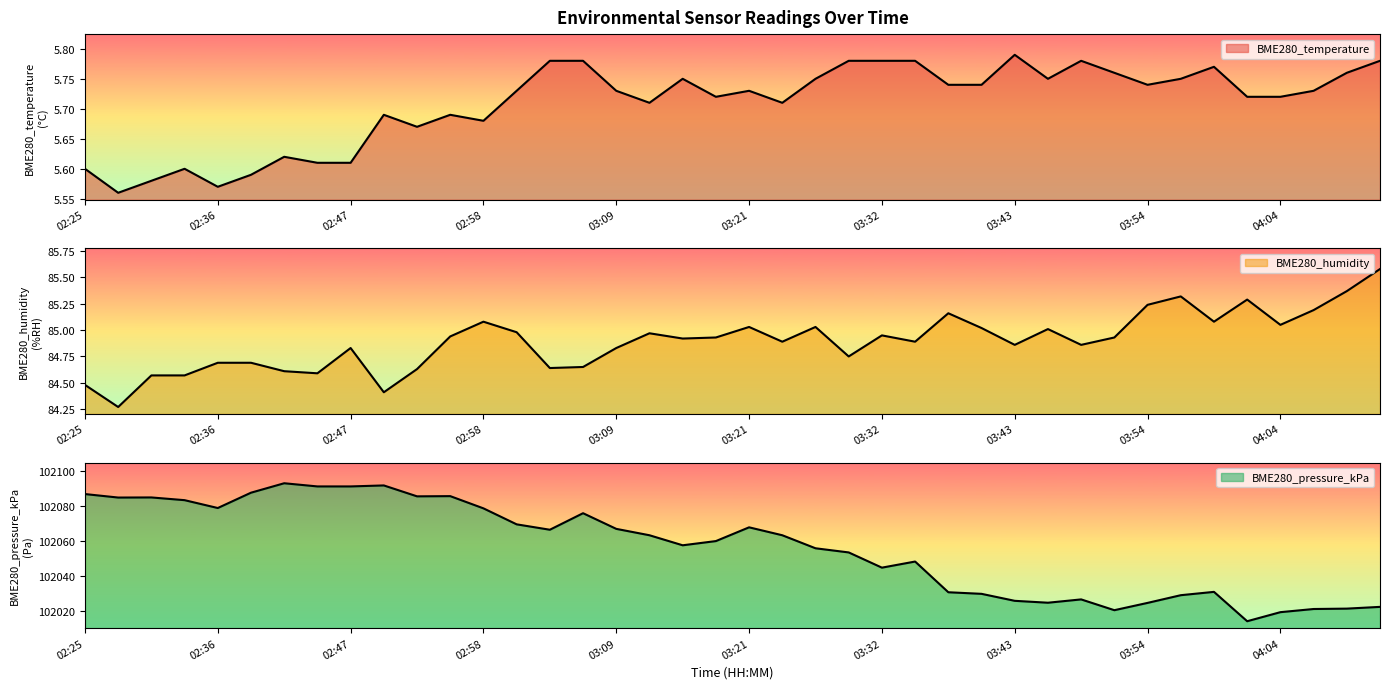

At which label does BME280_humidity reach its peak?

04:13